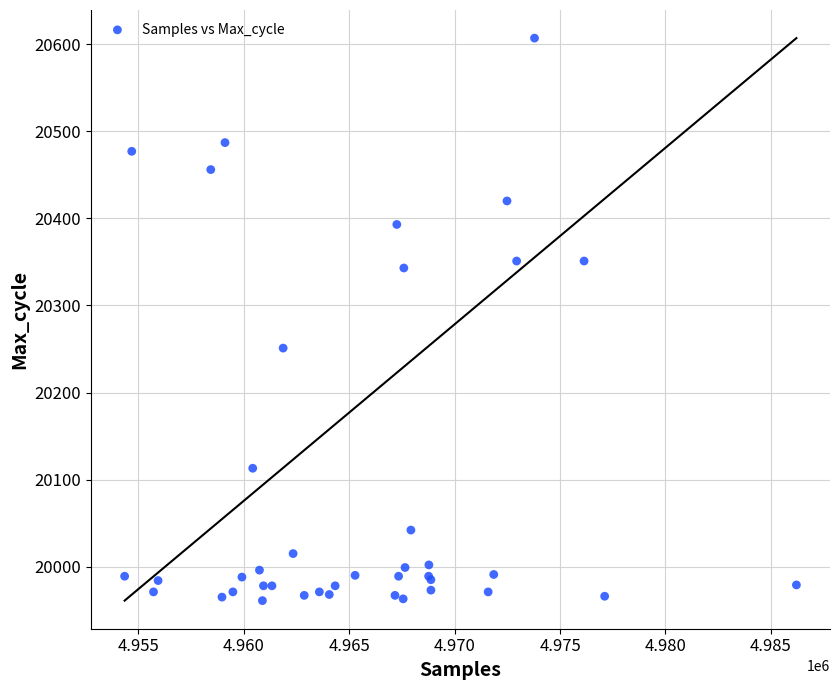

What Y value in the scatter plot is closest to 20284?

20251